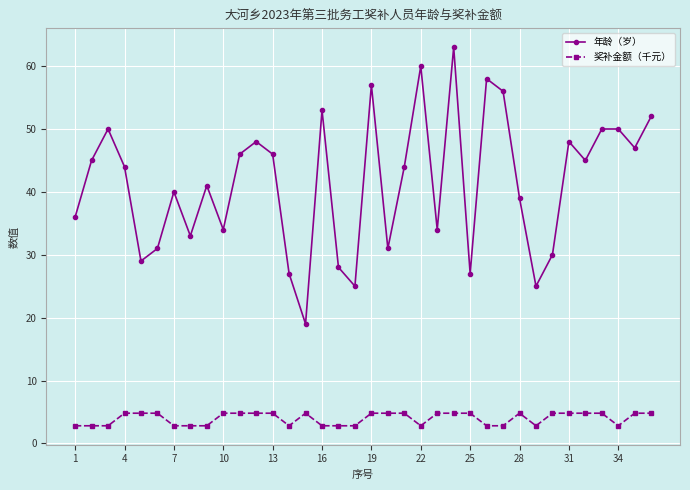

What is the highest value of the 年龄（岁） series?

63.0